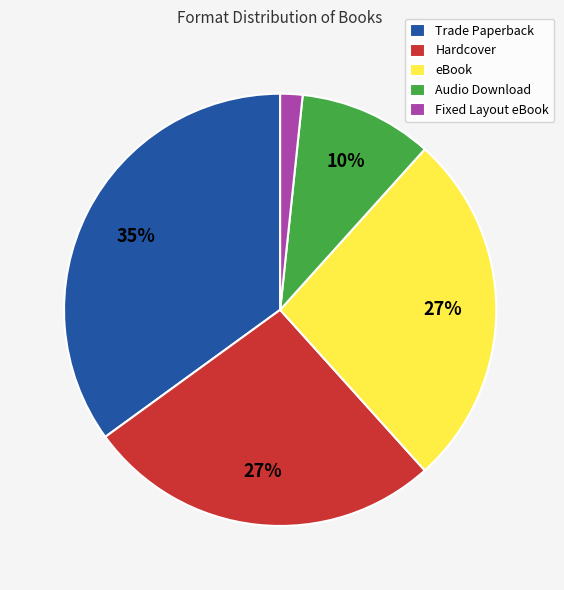

Combined, do Hardcover and Trade Paperback account for over 50%?

Yes